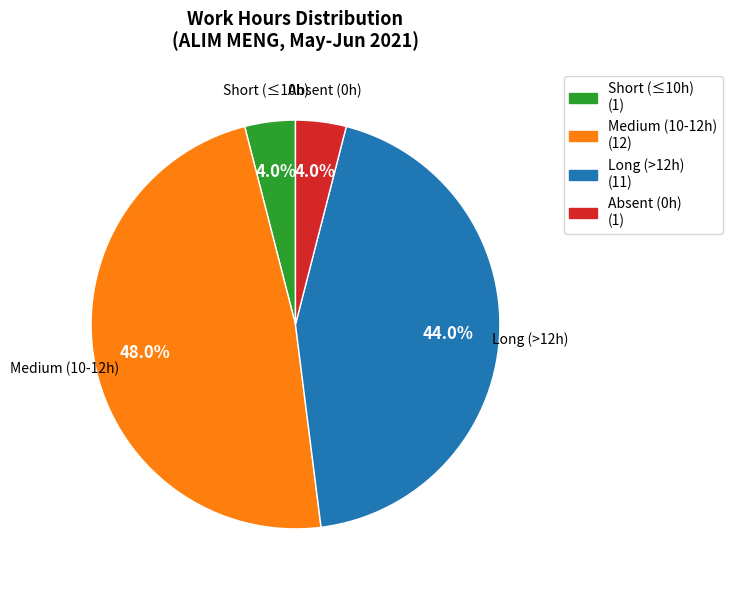

Is there any slice that represents more than half of the pie?

No